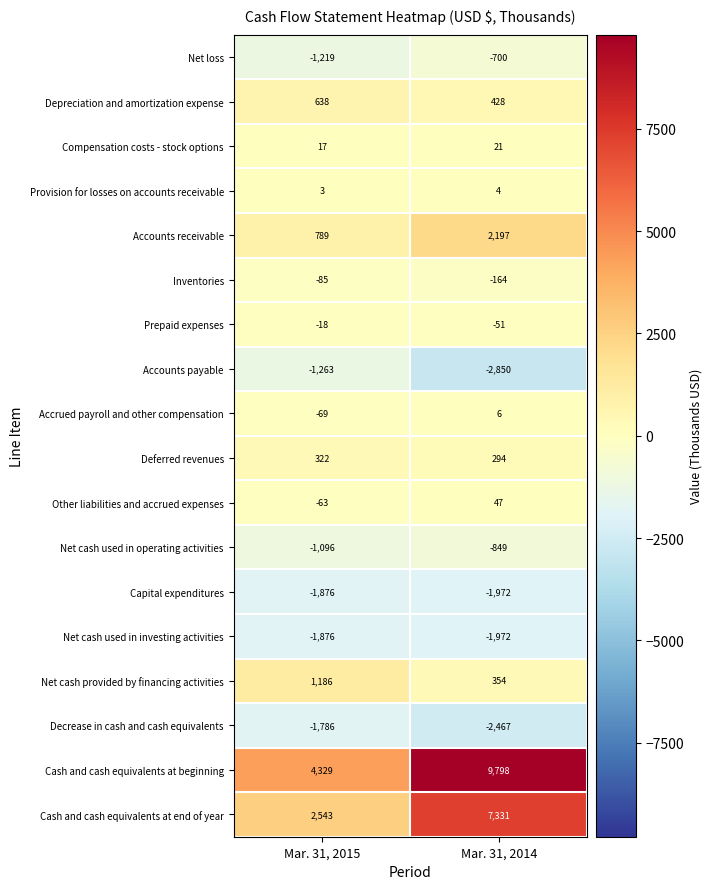

At which category does the chart reach its minimum across all series?

Mar. 31, 2014